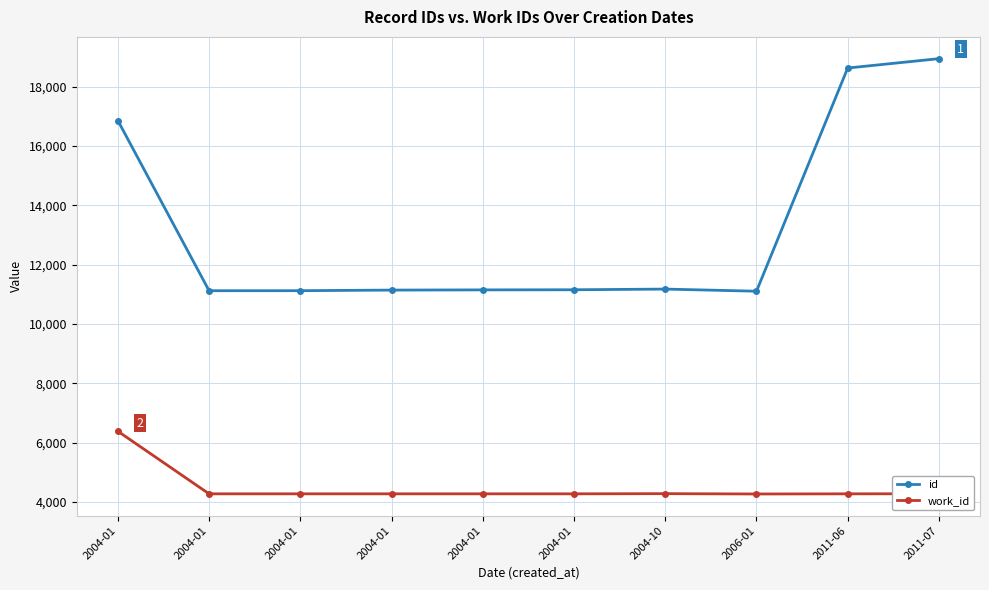

Does the chart have visible grid lines?

Yes